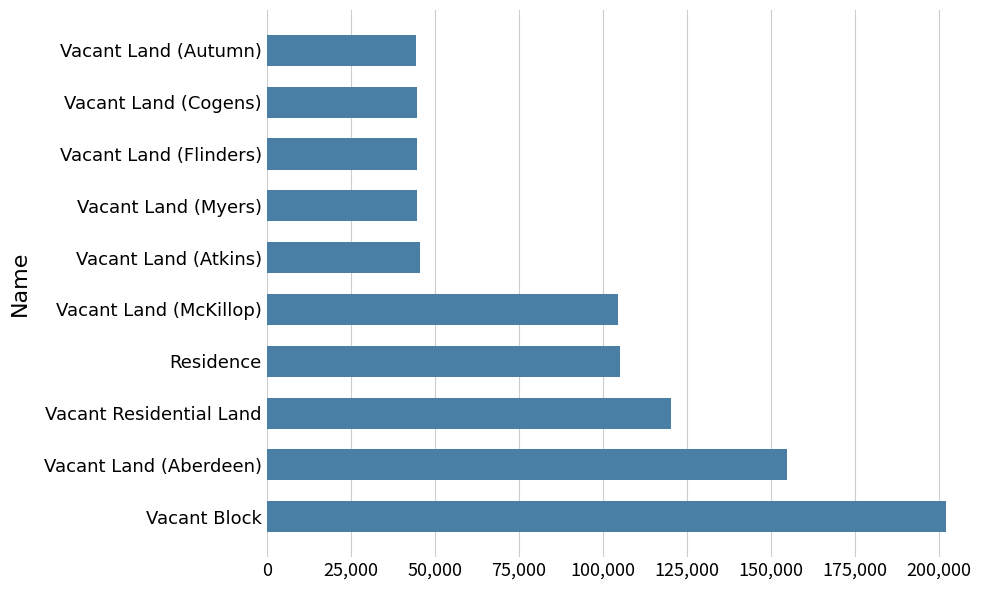

What is the ratio of the value at Vacant Residential Land to the value at Vacant Land (Autumn)?

2.7